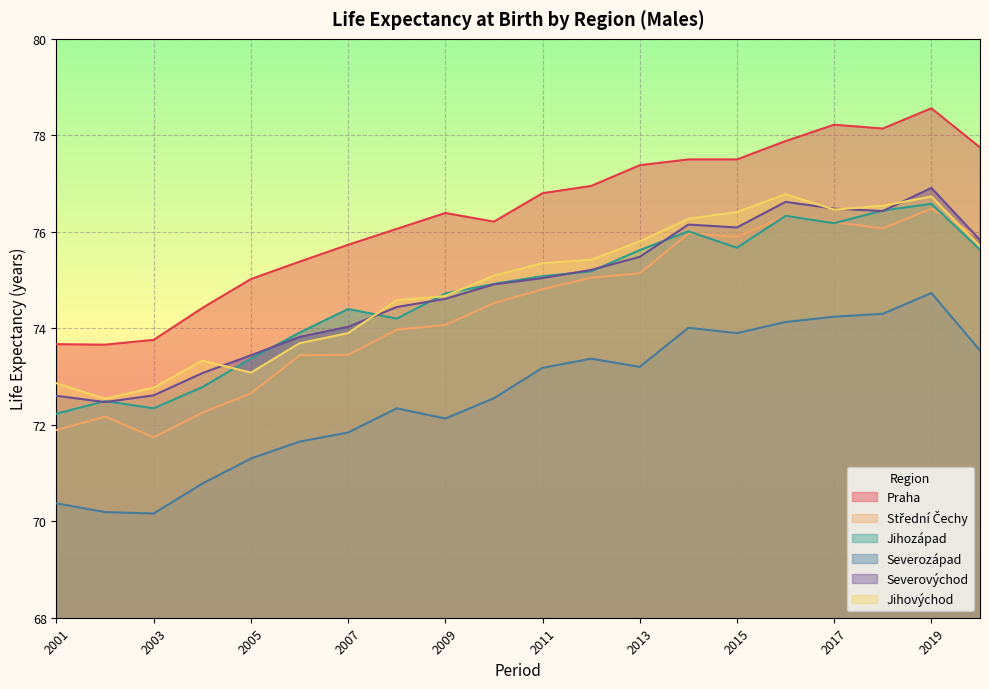

True or false: Jihovýchod has more than 1 points higher than both neighbors.

True